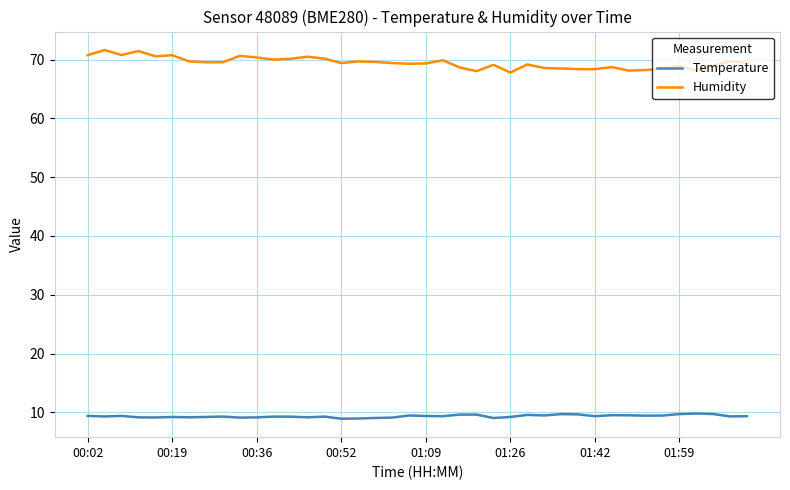

Which series has the largest range (max minus min)?

Humidity